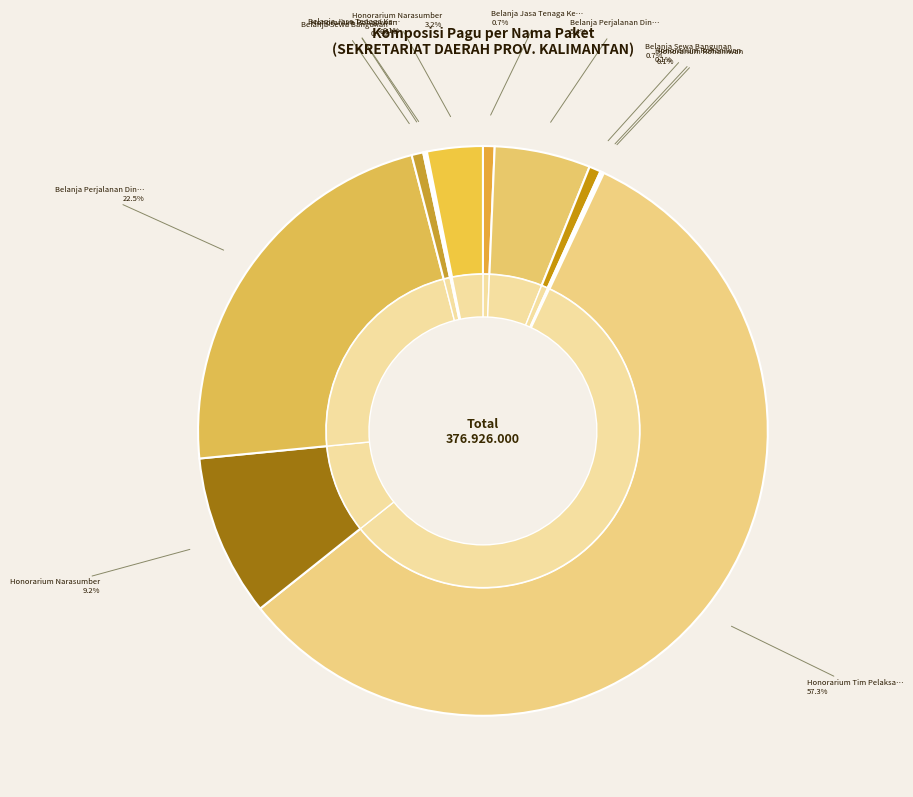

Approximately how many times larger is the value at Belanja Sewa Bangunan (2) compared to Belanja Perjalanan Dinas Biasa (1)?

0.1